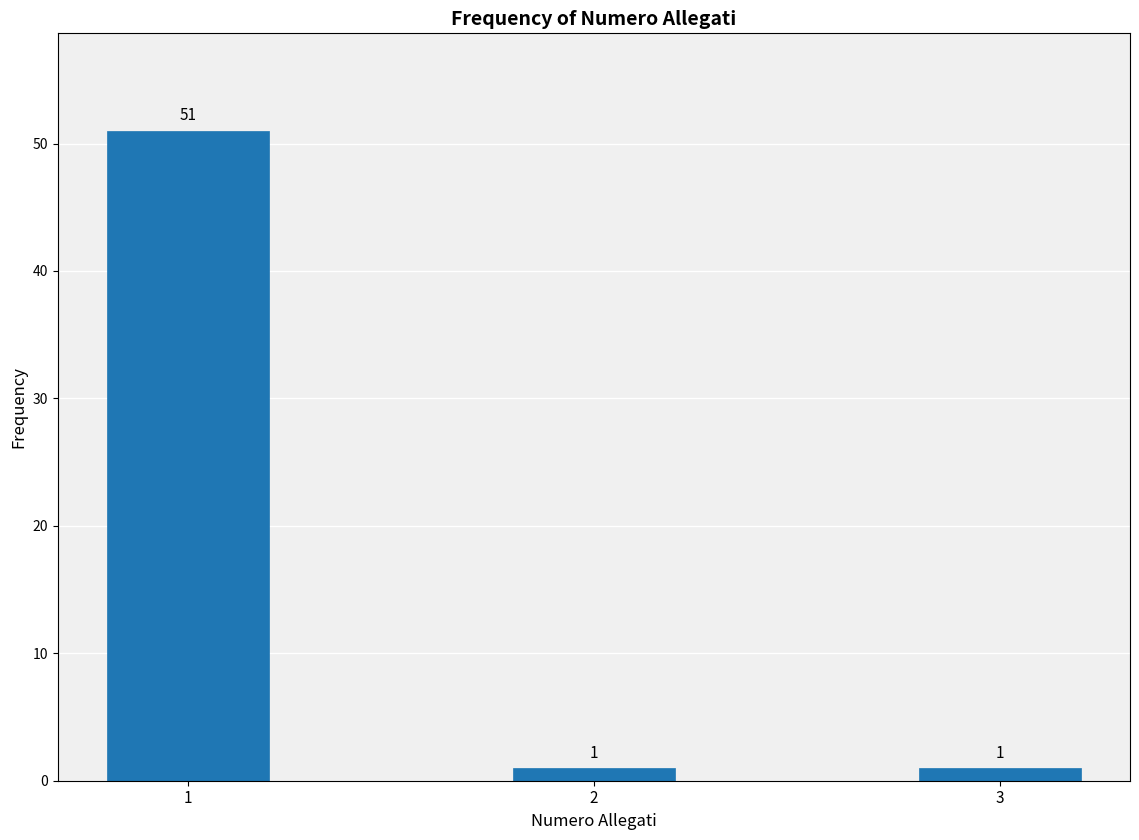

Reading left to right, transcribe all the data shown in this chart.

51	1	1